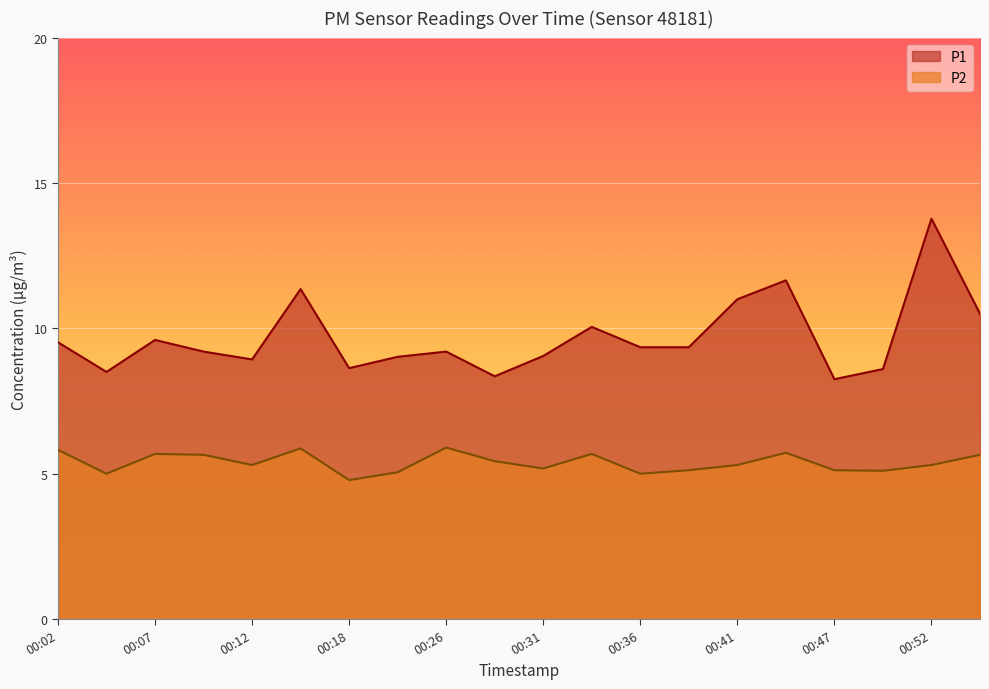

Between 00:49 and 00:04, which is larger?

00:49